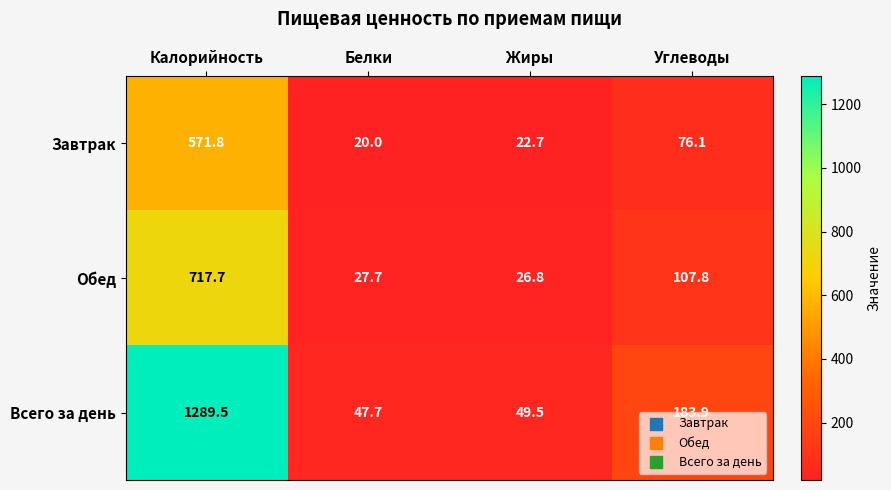

At which label is Обед closest to 372?

Углеводы